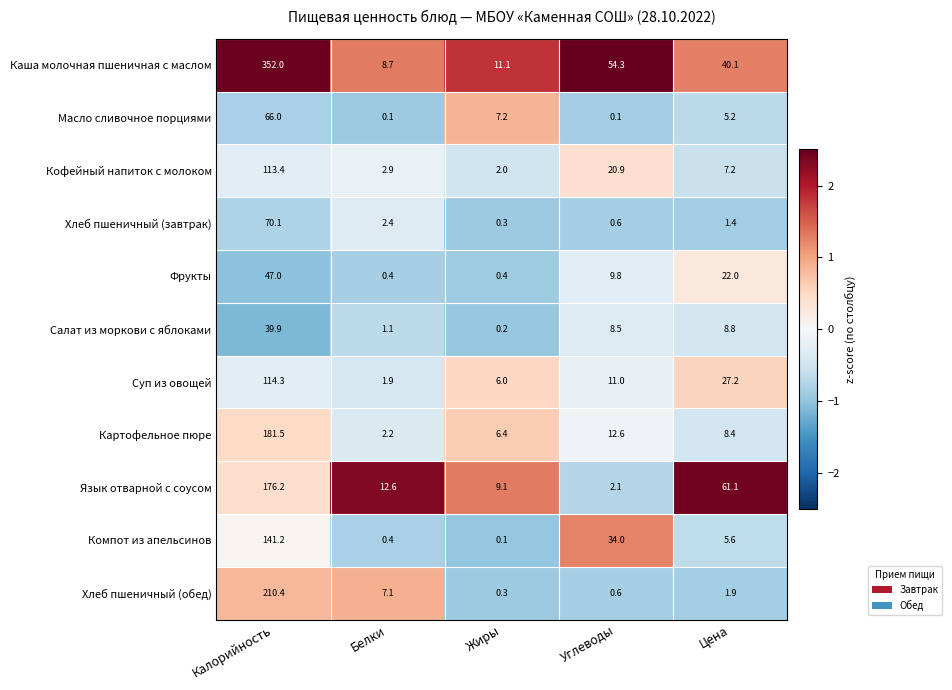

The Суп из овощей series shows 0.4 at Белки. True or false?

False